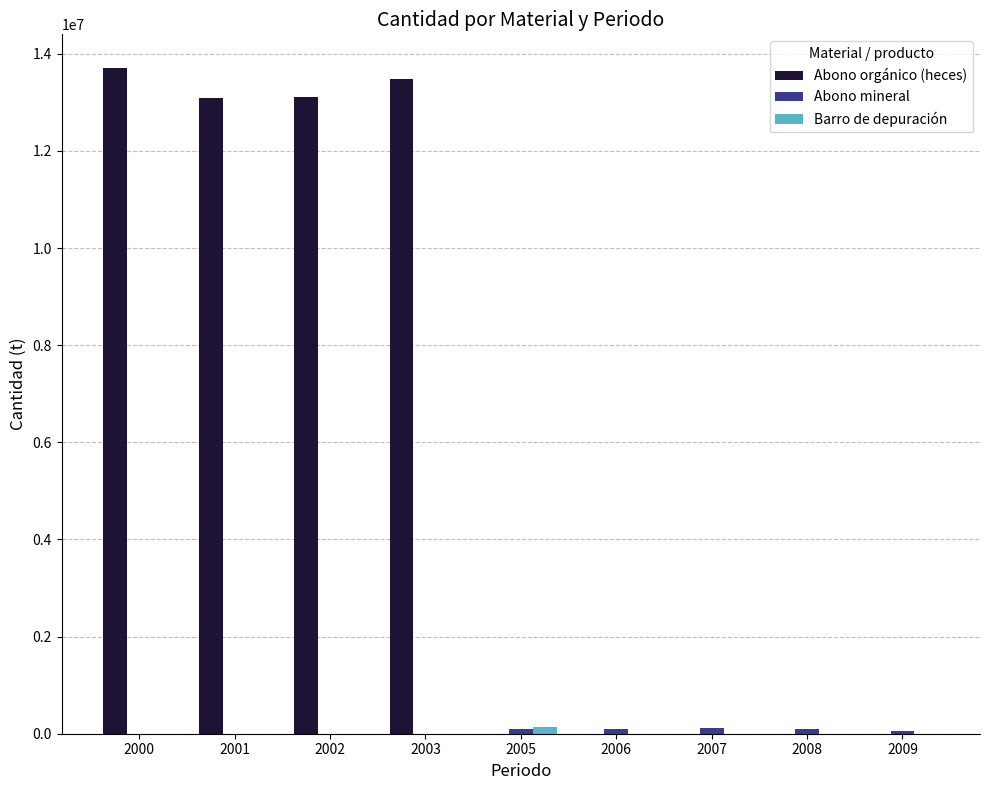

The value of Abono orgánico (heces) at 2007 is 5601003. True or false?

False